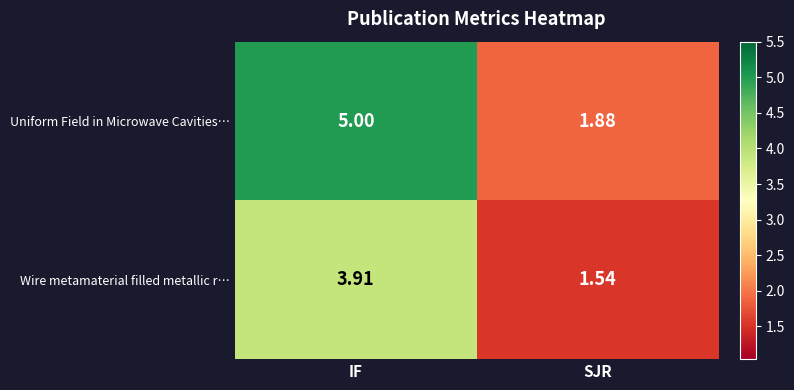

At which label is Uniform Field in Microwave Cavities… closest to 3?

SJR